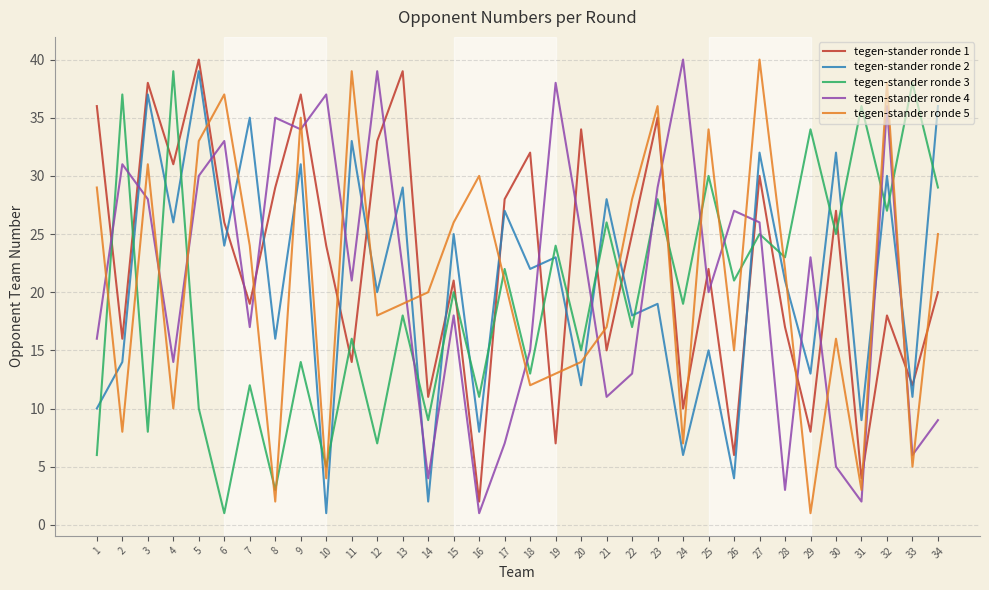

The tegen-stander ronde 2 series shows 9 at 31. True or false?

True